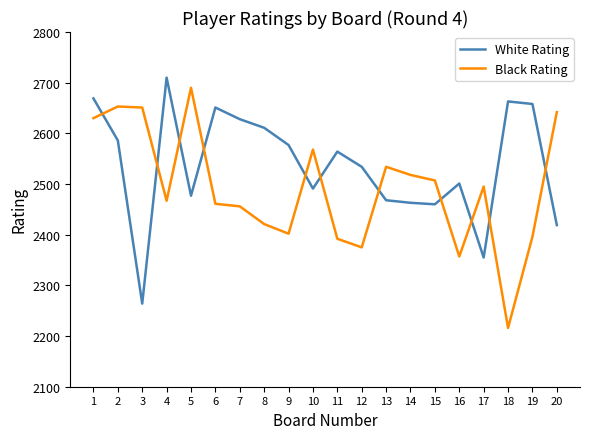

What is the sum of all Black Rating values?

49831